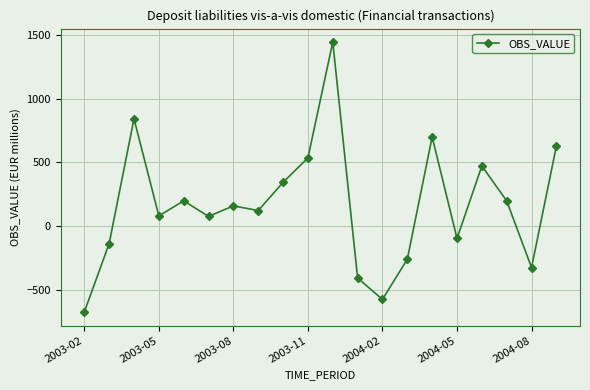

What is the minimum value shown in the chart?

-672.8